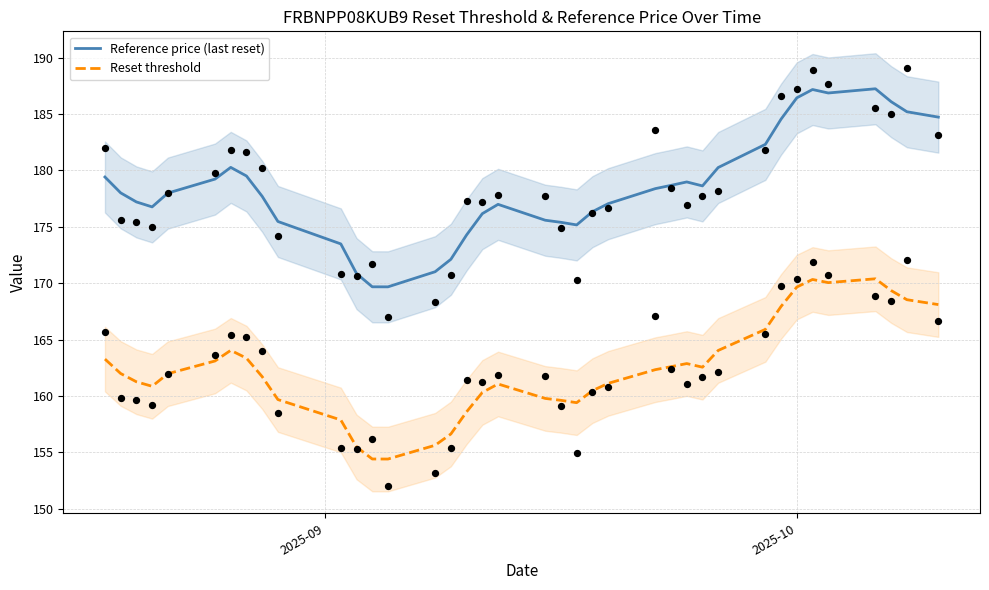

True or false: Reset threshold and Reference price (last reset) intersect in this chart.

False